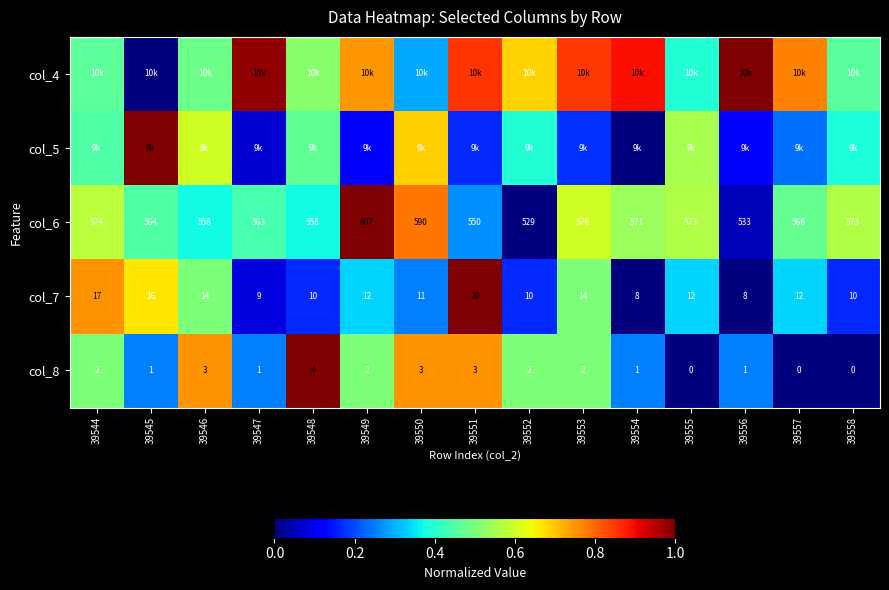

What is the spread (max minus min) of values at 39546?

0.4